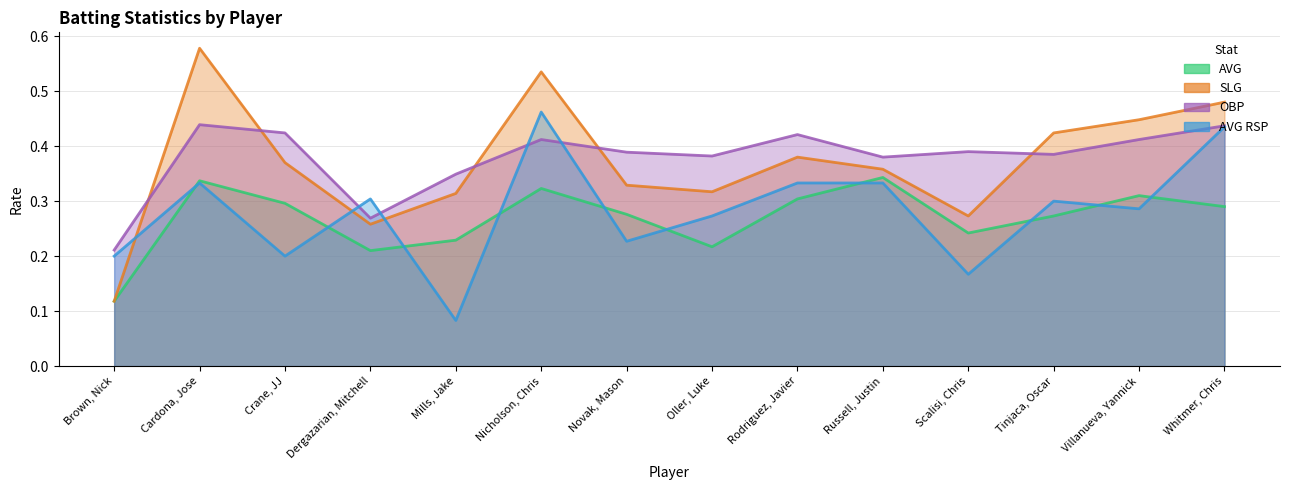

What is the difference between the SLG values at Whitmer, Chris and Scalisi, Chris?

0.2